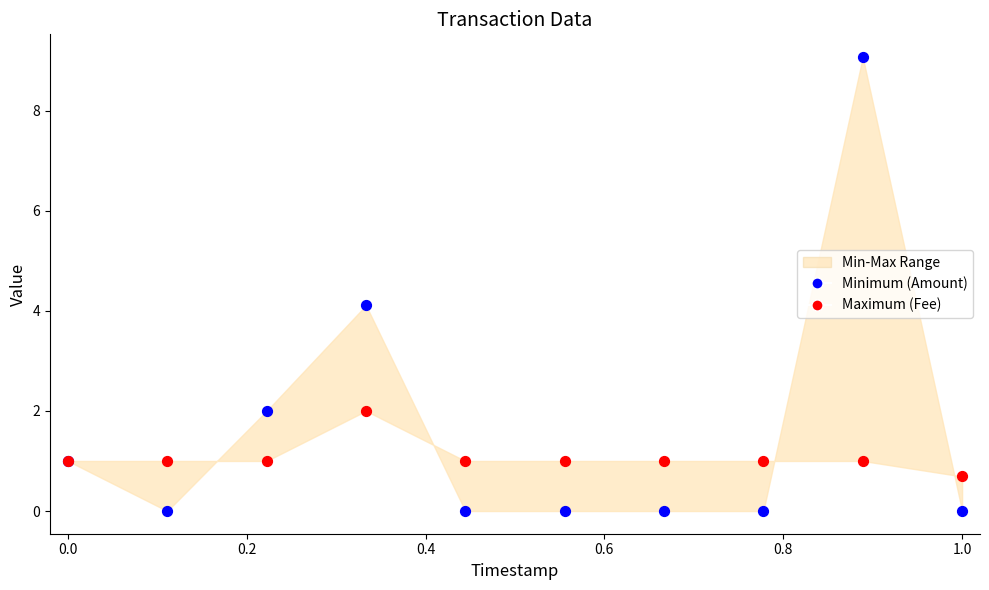

What is the X range (max minus min) for the scatter plot?

1.0